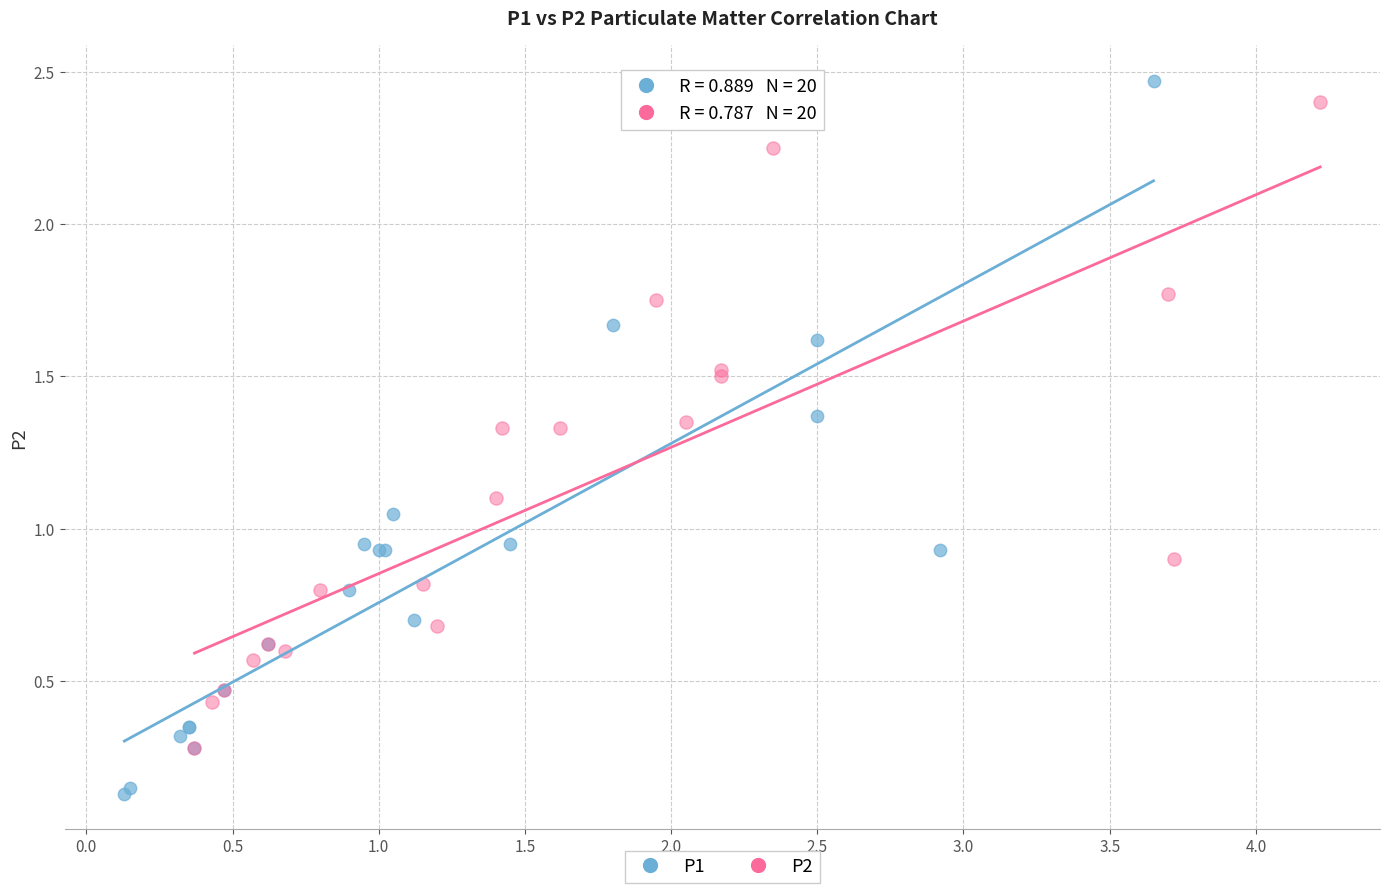

What are all the series names shown in the legend?

P1, P2